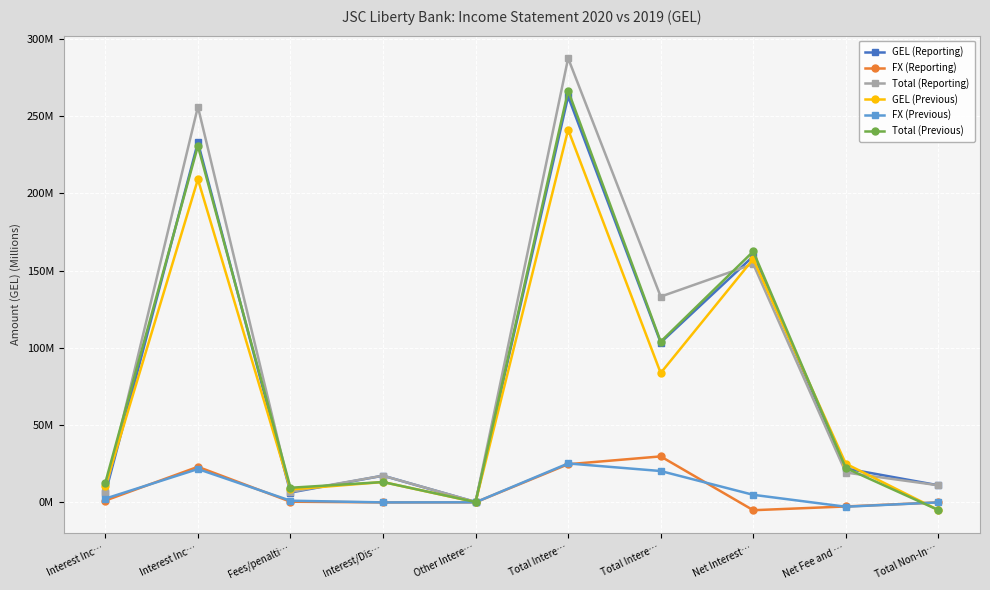

Is the value of Total (Previous) at Total Intere… greater than the value of GEL (Reporting) at Total Intere…?

Yes